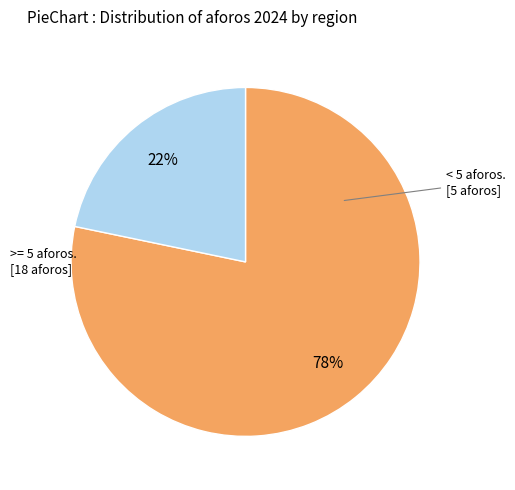

Does any single category account for the majority?

Yes